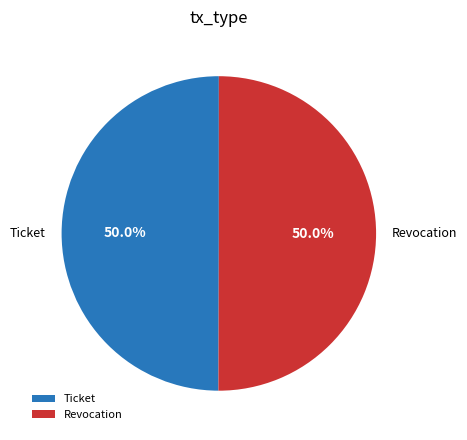

How much of the chart is everything except Revocation?

50.0%